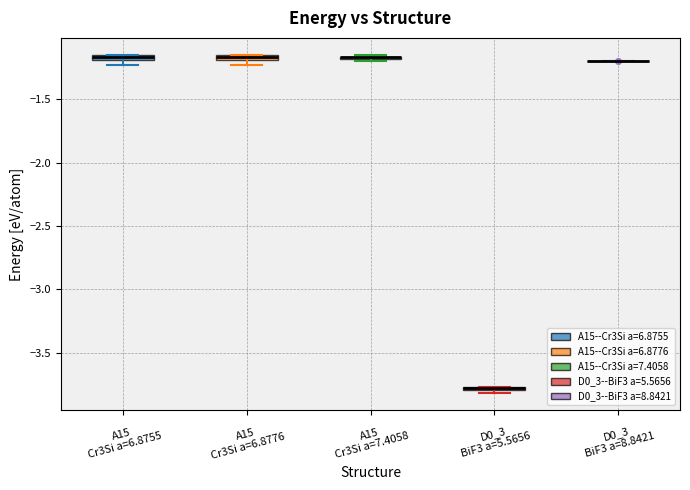

Where is the lower edge of the box for A15 Cr3Si a=6.8755 on the y-axis? The values are not printed on the chart, so give them approximately, as read against the axis.

-1.20